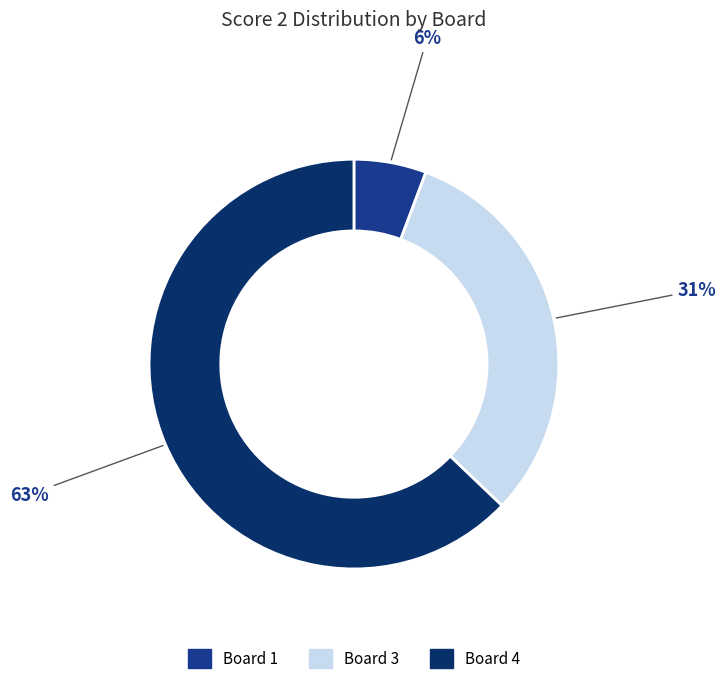

To the nearest percent, what is the difference between the largest and smallest slice percentages?

57%